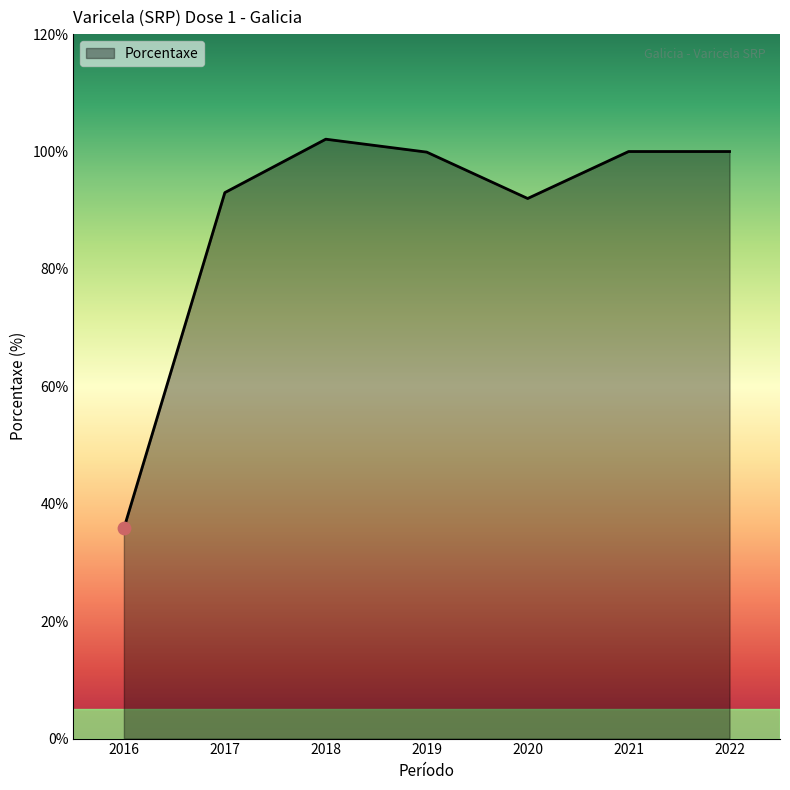

What is the change in value from 2021 to 2019?

-0.1